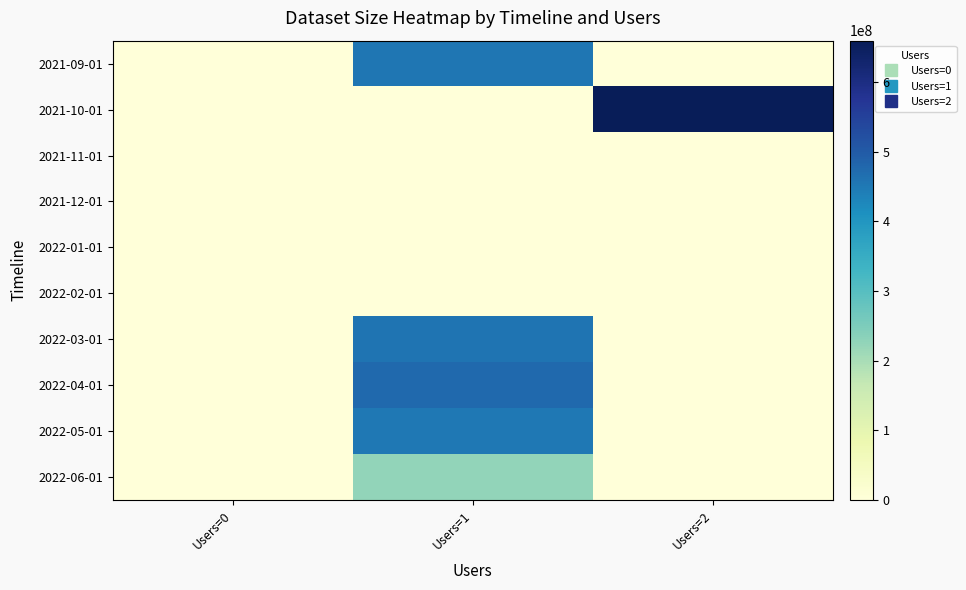

At how many categories does at least one series exceed 394209064?

2